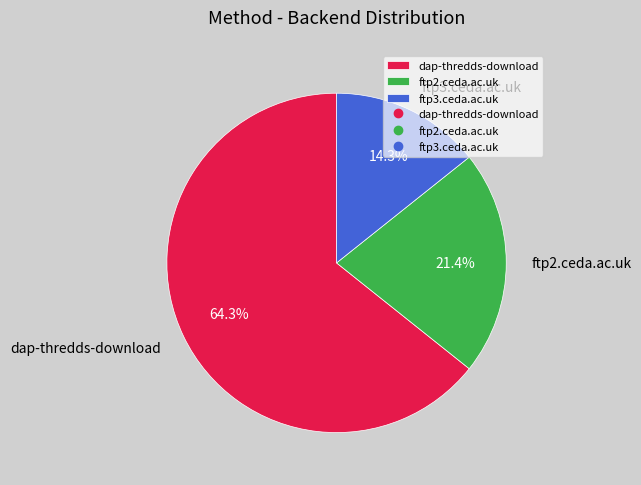

How many segments does this pie chart have?

3